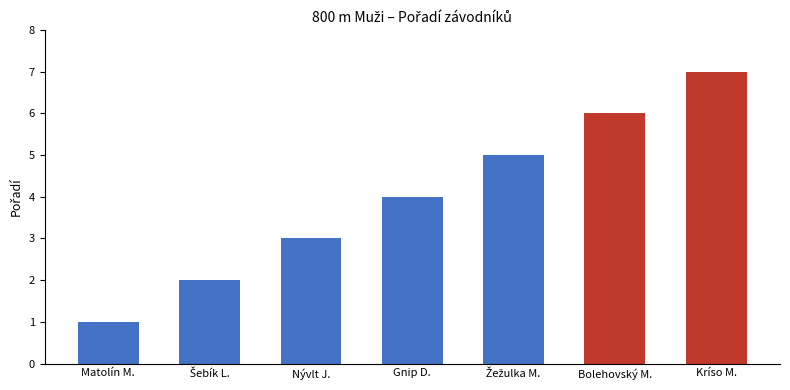

Is it true that the value at Bolehovský M. is 6?

True